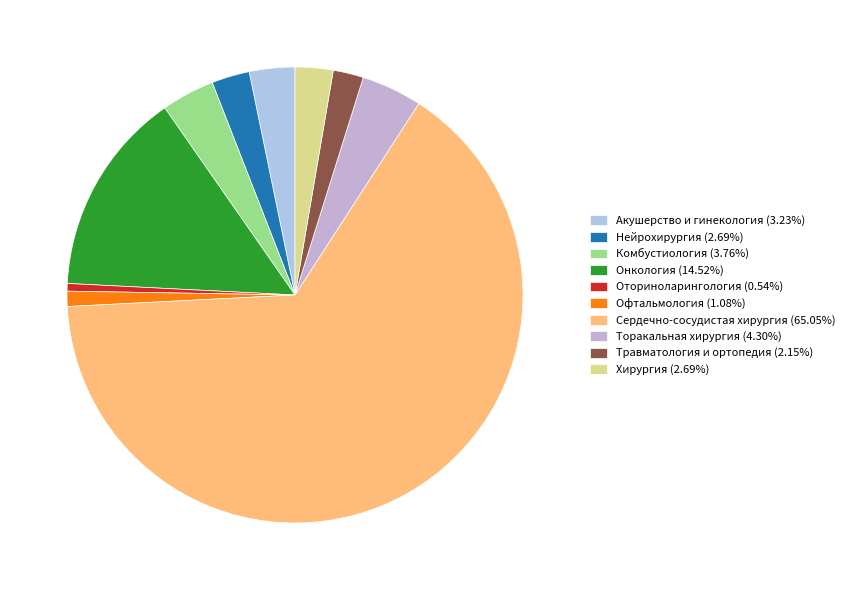

What percentage is the Нейрохирургия slice, to the nearest percent?

3%